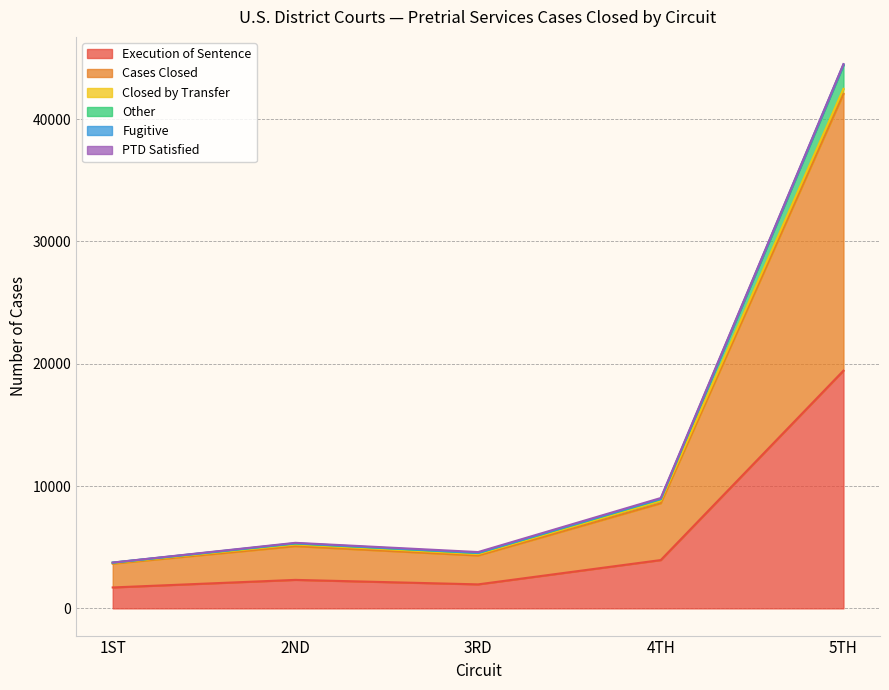

Which series has the widest spread of values?

Cases Closed